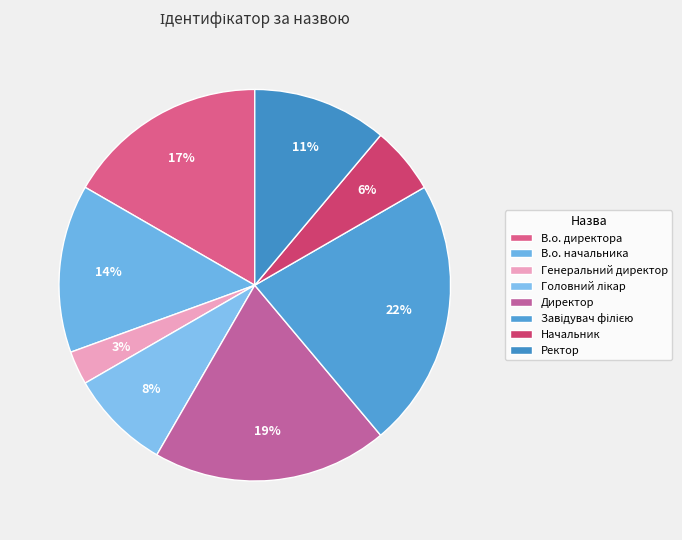

Count the number of slices in the pie.

8